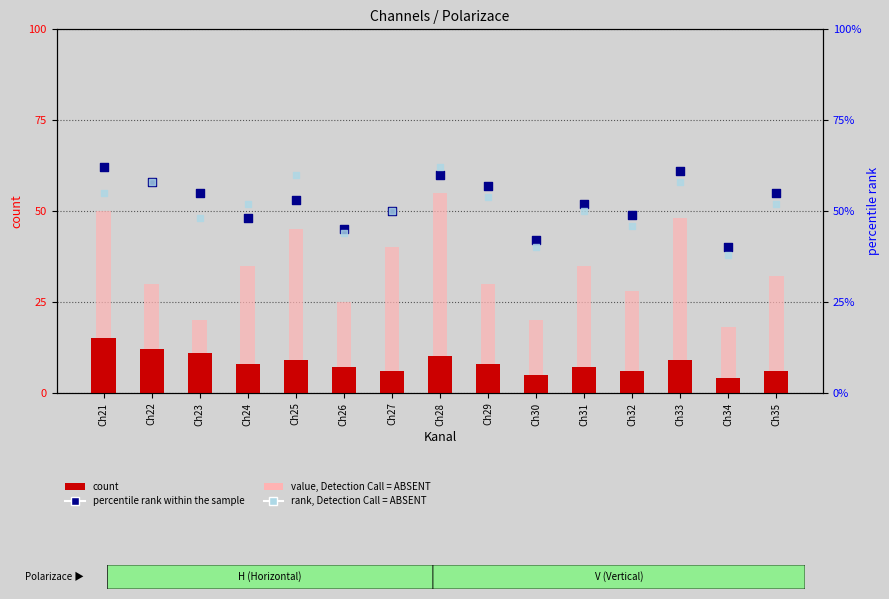

Which series has the largest total across all categories?

percentile rank within the sample